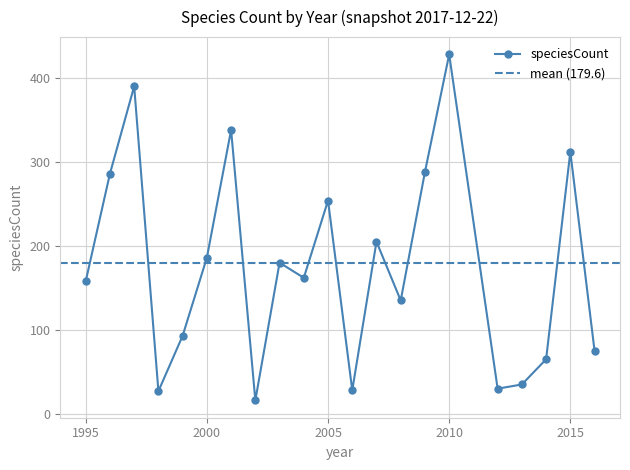

True or false: there are more than 0 points higher than both neighbors.

True